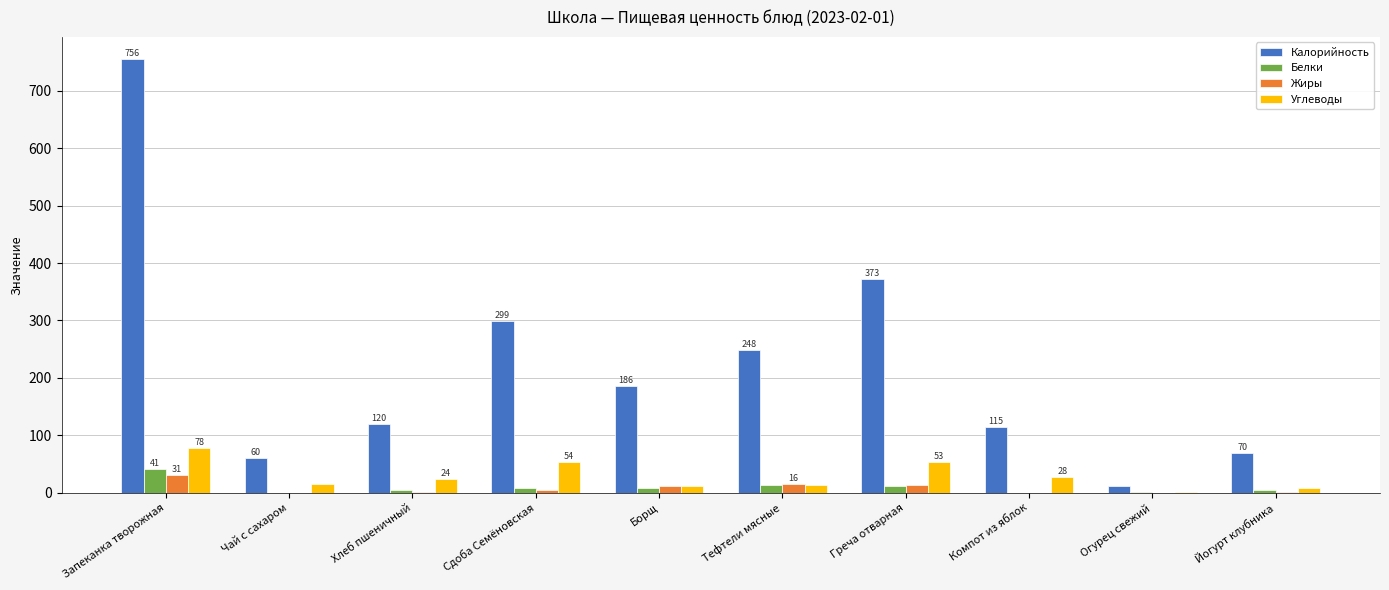

The value of Углеводы at Хлеб пшеничный is 24.0. True or false?

True